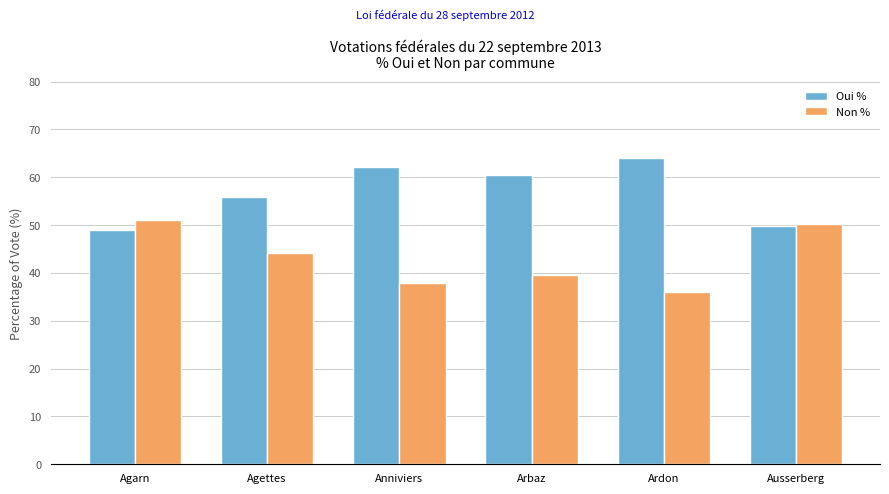

Is it true that Non % equals 76.3 at Ausserberg?

False